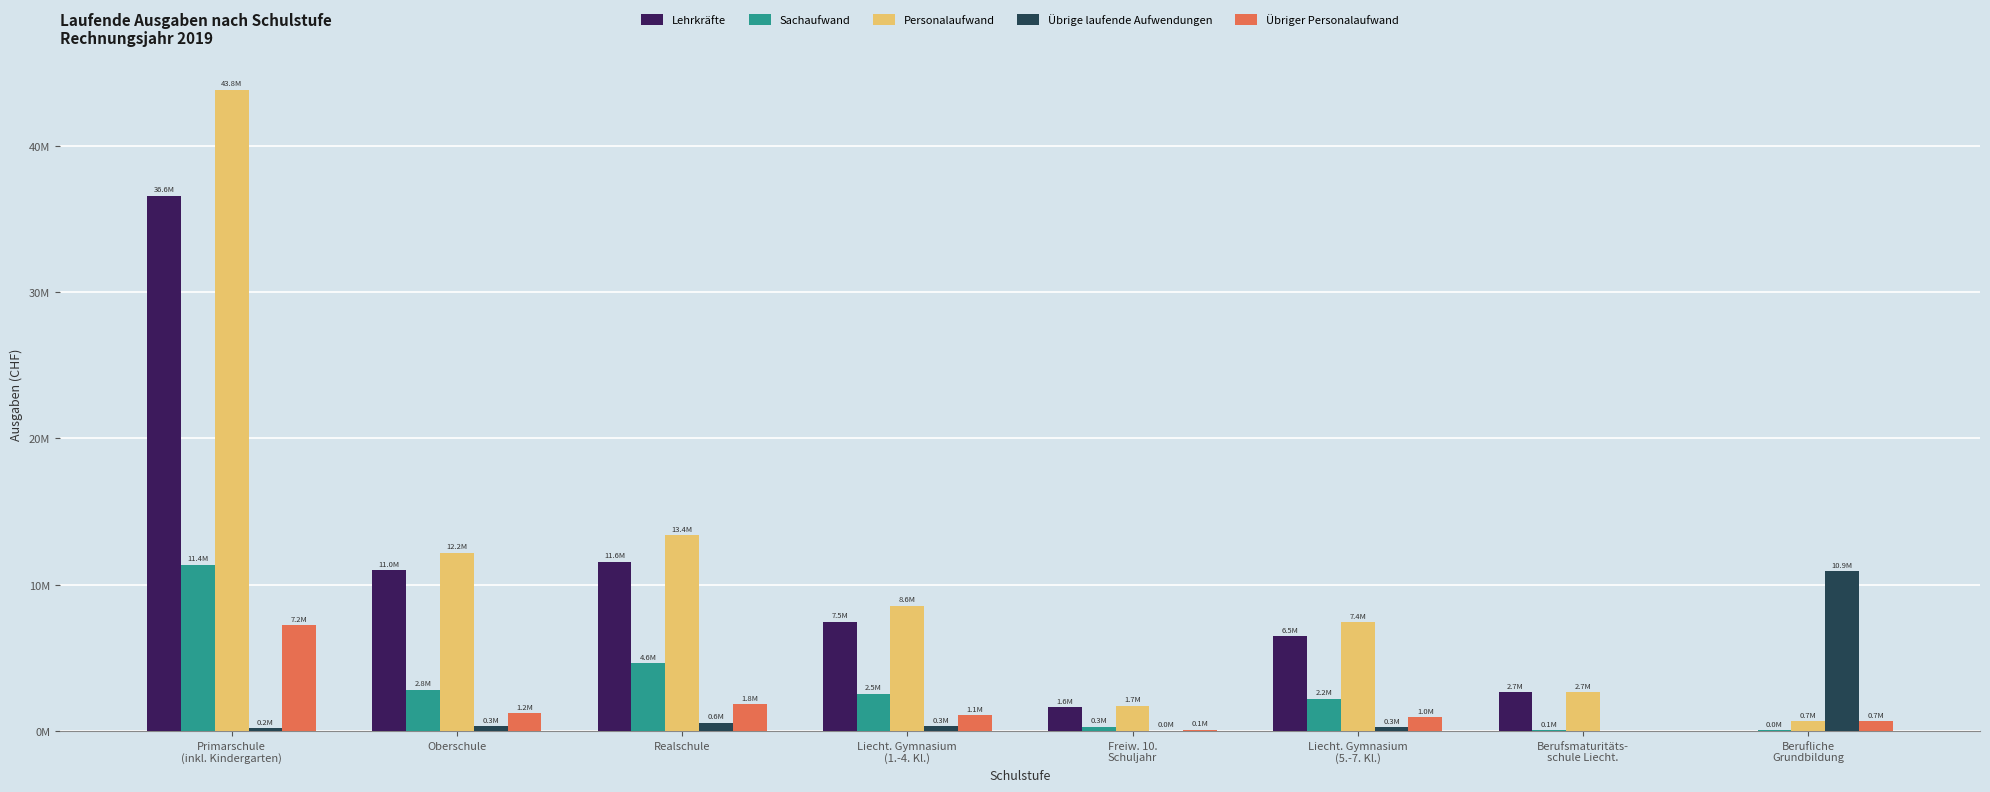

Reading left to right, transcribe all the data shown in this chart.

Lehrkräfte: Primarschule
(inkl. Kindergarten)=36596286	Oberschule=10992069	Realschule=11573881	Liecht. Gymnasium
(1.-4. Kl.)=7471662	Freiw. 10.
Schuljahr=1631762	Liecht. Gymnasium
(5.-7. Kl.)=6491129	Berufsmaturitäts-
schule Liecht.=2655298	Berufliche
Grundbildung=0
Sachaufwand: Primarschule
(inkl. Kindergarten)=11359740	Oberschule=2820036	Realschule=4632749	Liecht. Gymnasium
(1.-4. Kl.)=2546615	Freiw. 10.
Schuljahr=306941	Liecht. Gymnasium
(5.-7. Kl.)=2203793	Berufsmaturitäts-
schule Liecht.=61716	Berufliche
Grundbildung=42812
Personalaufwand: Primarschule
(inkl. Kindergarten)=43845370	Oberschule=12198152	Realschule=13400231	Liecht. Gymnasium
(1.-4. Kl.)=8565801	Freiw. 10.
Schuljahr=1736502	Liecht. Gymnasium
(5.-7. Kl.)=7441680	Berufsmaturitäts-
schule Liecht.=2655298	Berufliche
Grundbildung=685736
Übrige laufende Aufwendungen: Primarschule
(inkl. Kindergarten)=201868	Oberschule=325329	Realschule=559841	Liecht. Gymnasium
(1.-4. Kl.)=338261	Freiw. 10.
Schuljahr=33046	Liecht. Gymnasium
(5.-7. Kl.)=281052	Berufsmaturitäts-
schule Liecht.=0	Berufliche
Grundbildung=10937468
Übriger Personalaufwand: Primarschule
(inkl. Kindergarten)=7249084	Oberschule=1206083	Realschule=1826350	Liecht. Gymnasium
(1.-4. Kl.)=1094139	Freiw. 10.
Schuljahr=104740	Liecht. Gymnasium
(5.-7. Kl.)=950551	Berufsmaturitäts-
schule Liecht.=0	Berufliche
Grundbildung=685736